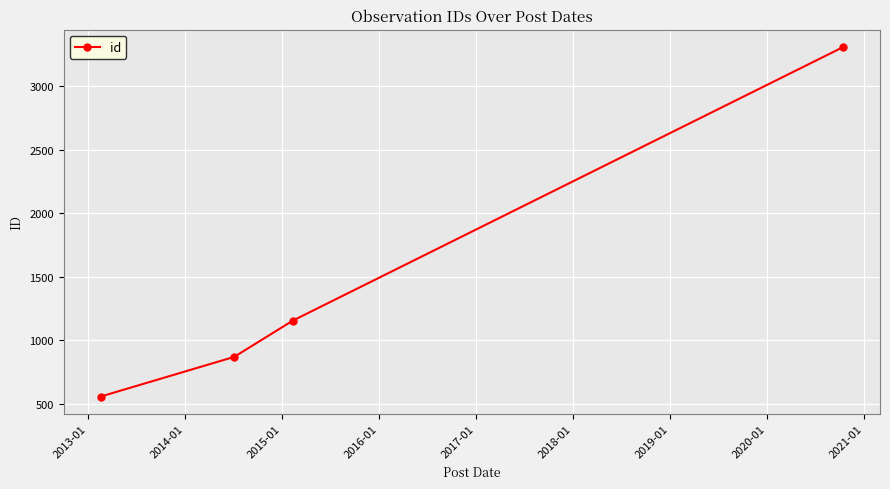

What is the smallest value displayed?

558